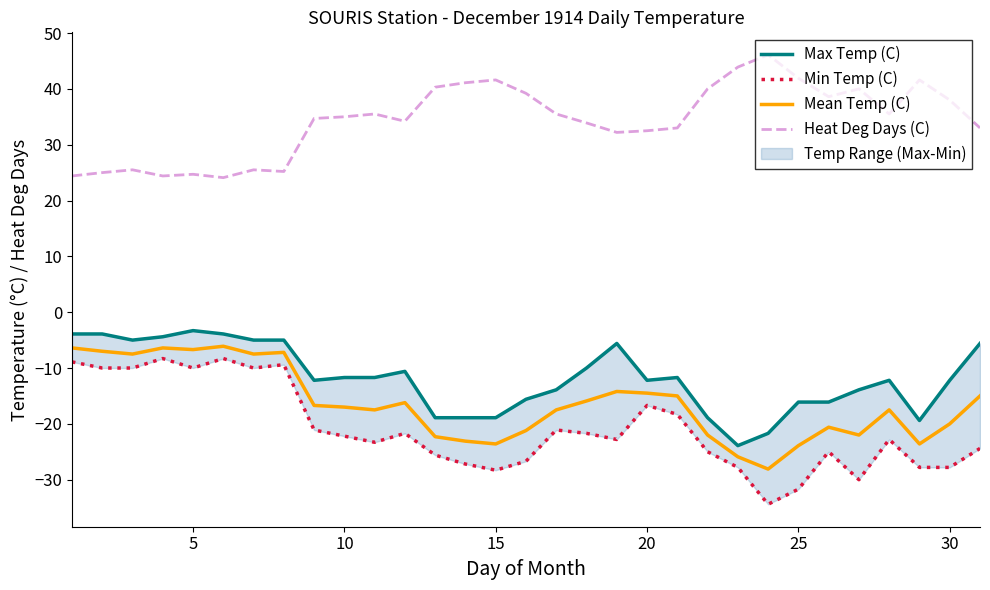

What is the minimum value for Mean Temp (C)?

-28.1